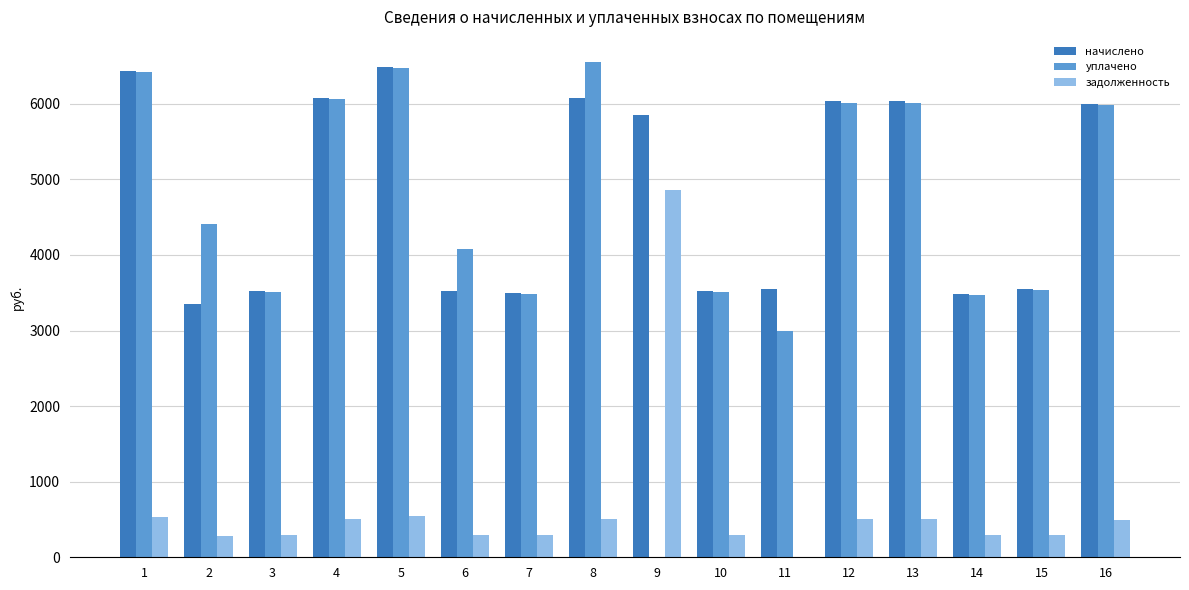

What is the sum of all начислено values?

76974.7